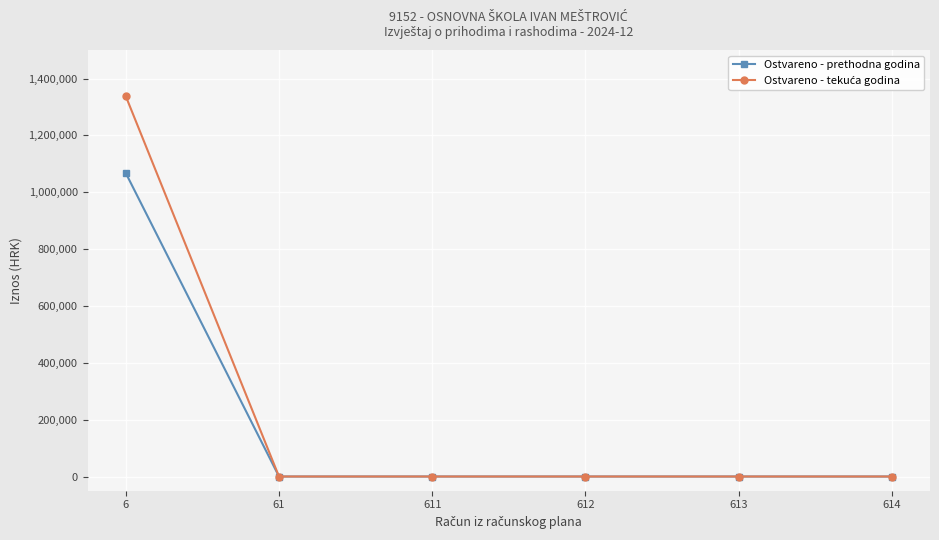

How many lines are shown in the chart?

2